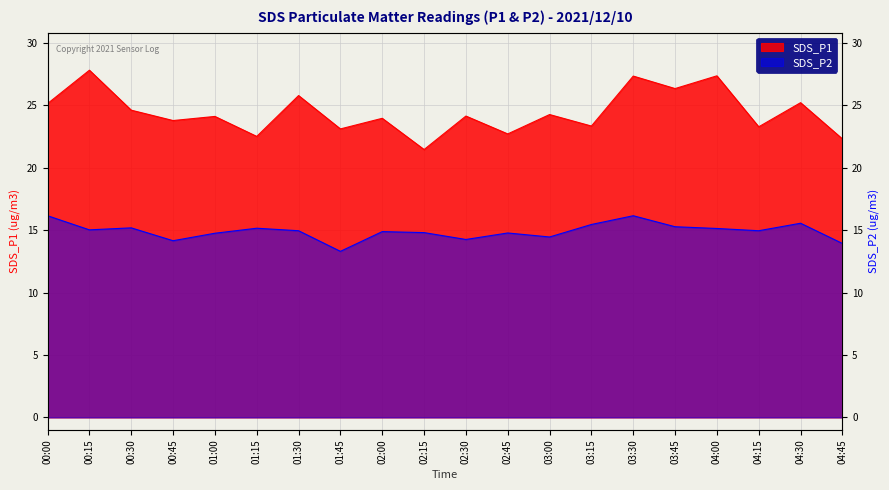

True or false: SDS_P2 and SDS_P1 cross at least once.

False